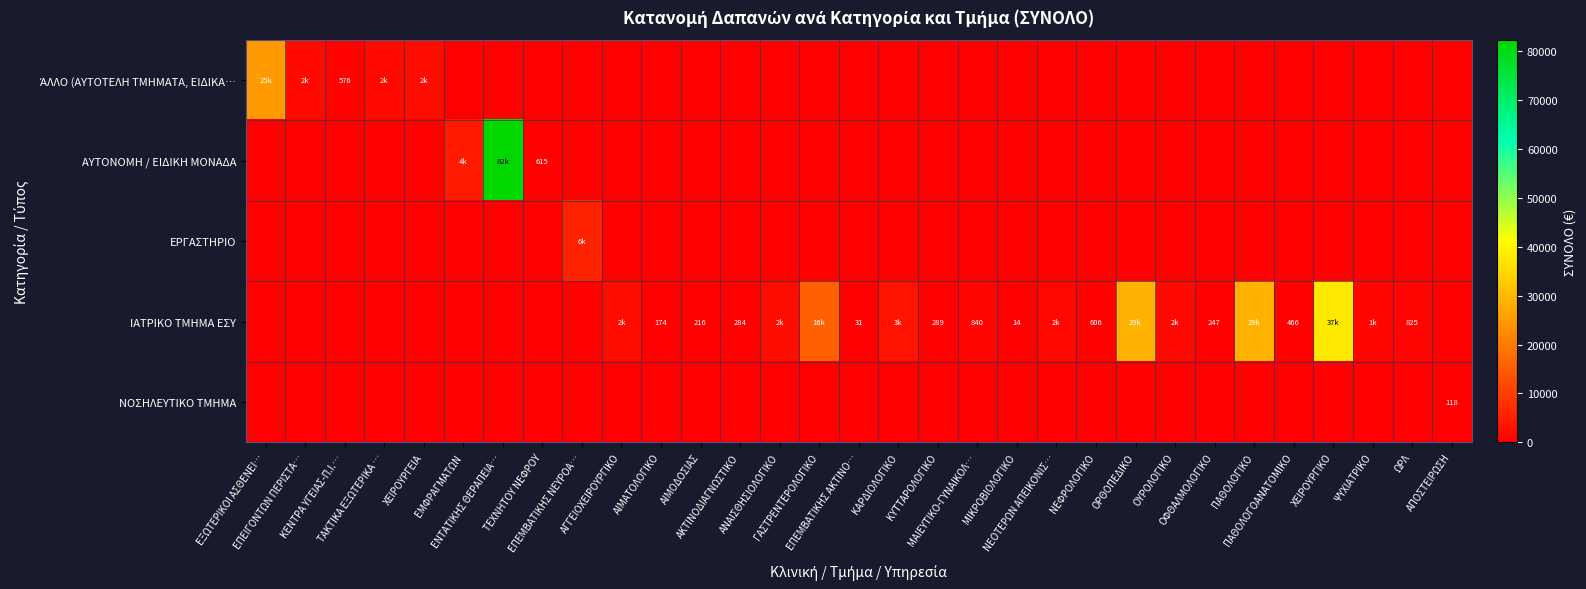

True or false: ΆΛΛΟ (ΑΥΤΟΤΕΛΗ ΤΜΗΜΑΤΑ, ΕΙΔΙΚΑ… has a value of -15592.8 at ΠΑΘΟΛΟΓΙΚΟ.

False